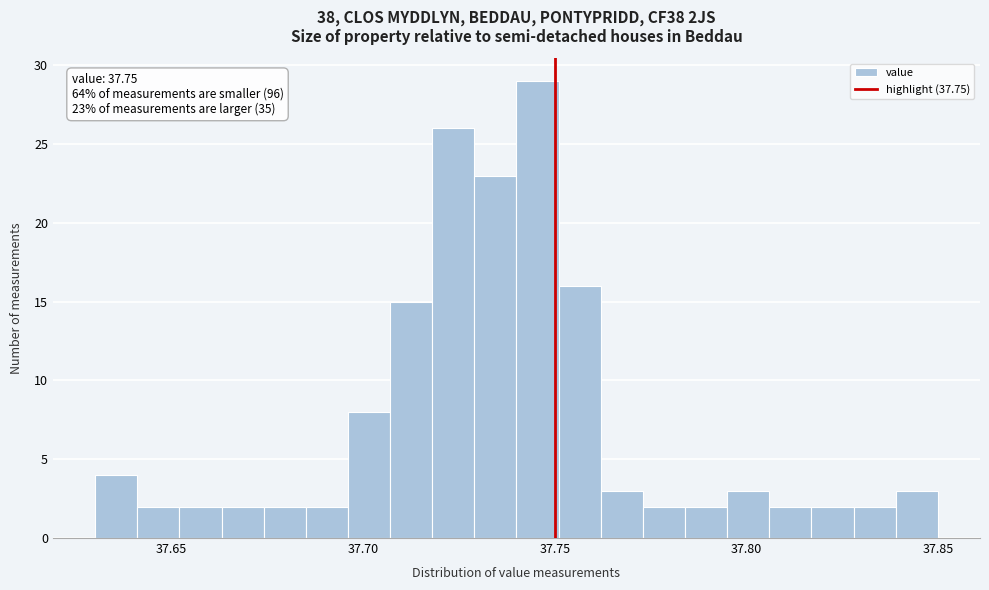

Around what value on the x-axis is the tallest bar? Give the approximate position of its centre, as read against the axis.

37.745